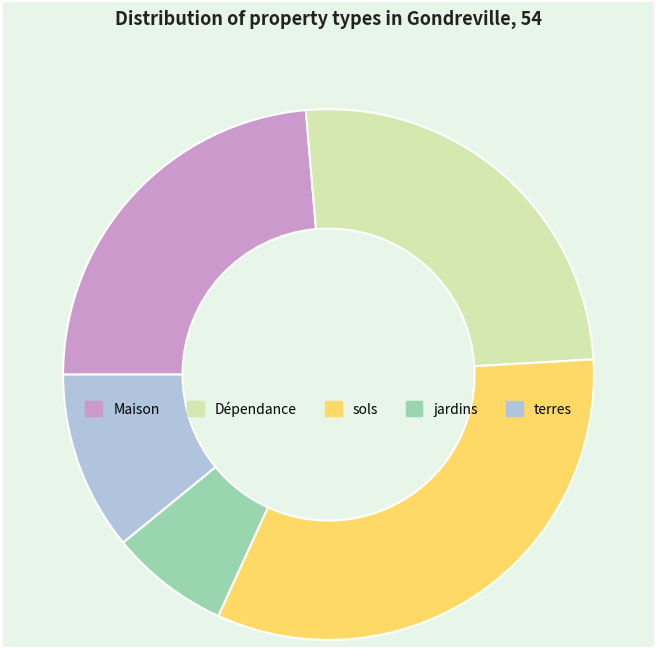

Is it true that terres is 11% of the pie?

True